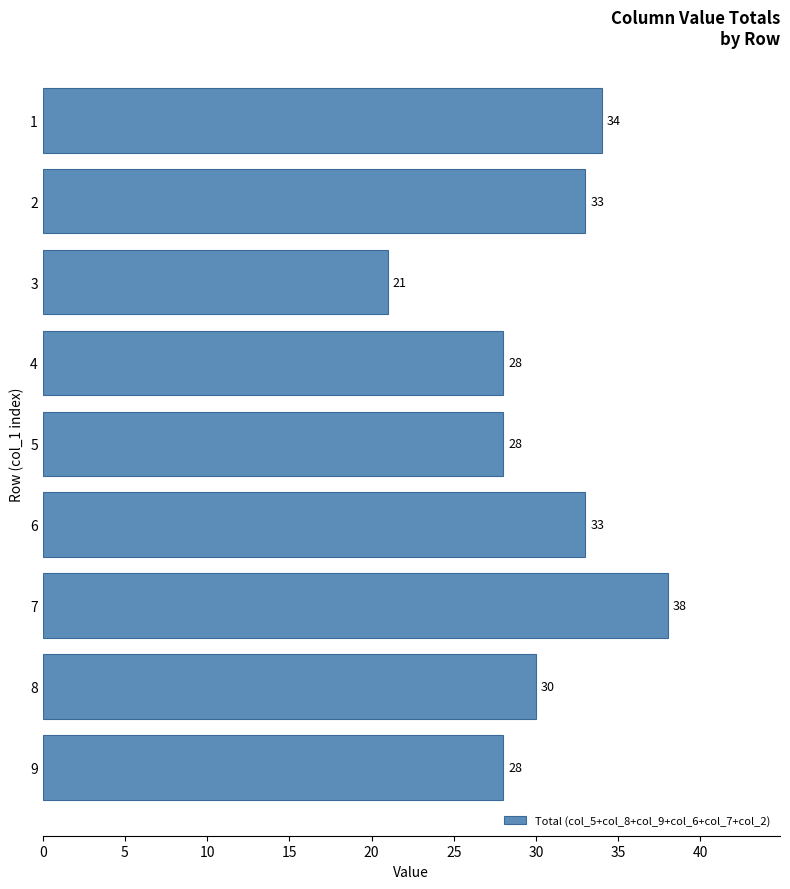

How many data points are less than 30?

4